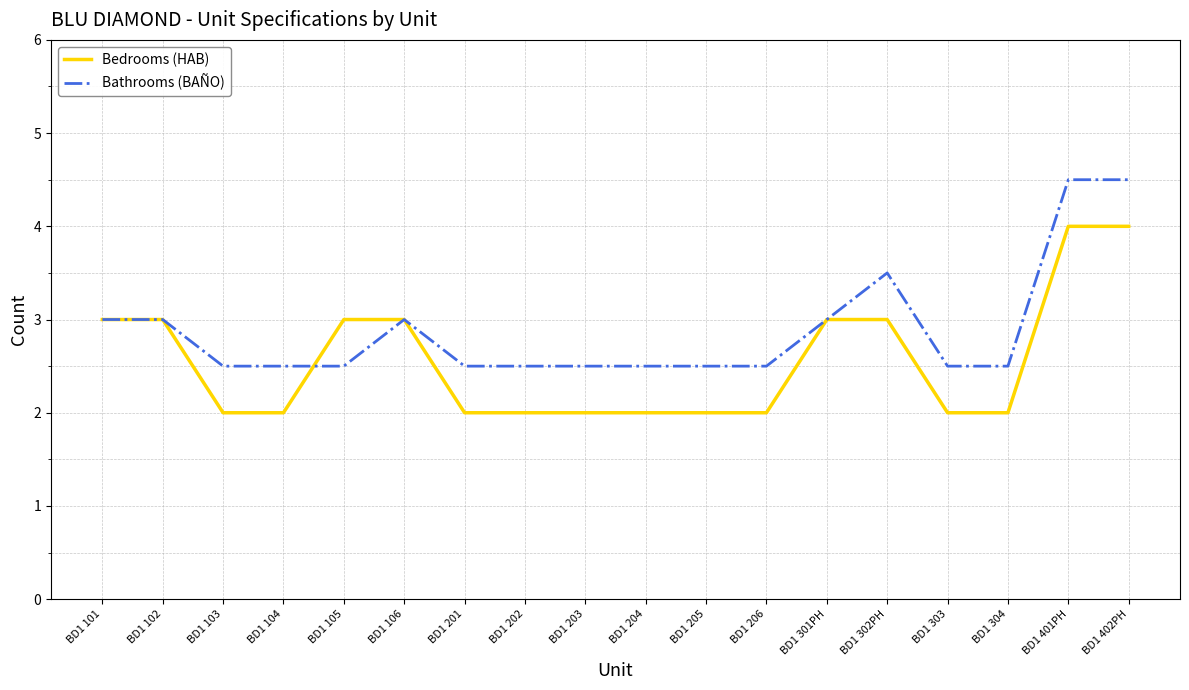

Reading left to right, what are all the values shown in this chart?

Bedrooms (HAB): BD1 101=3.0	BD1 102=3.0	BD1 103=2.0	BD1 104=2.0	BD1 105=3.0	BD1 106=3.0	BD1 201=2.0	BD1 202=2.0	BD1 203=2.0	BD1 204=2.0	BD1 205=2.0	BD1 206=2.0	BD1 301PH=3.0	BD1 302PH=3.0	BD1 303=2.0	BD1 304=2.0	BD1 401PH=4.0	BD1 402PH=4.0
Bathrooms (BAÑO): BD1 101=3.0	BD1 102=3.0	BD1 103=2.5	BD1 104=2.5	BD1 105=2.5	BD1 106=3.0	BD1 201=2.5	BD1 202=2.5	BD1 203=2.5	BD1 204=2.5	BD1 205=2.5	BD1 206=2.5	BD1 301PH=3.0	BD1 302PH=3.5	BD1 303=2.5	BD1 304=2.5	BD1 401PH=4.5	BD1 402PH=4.5